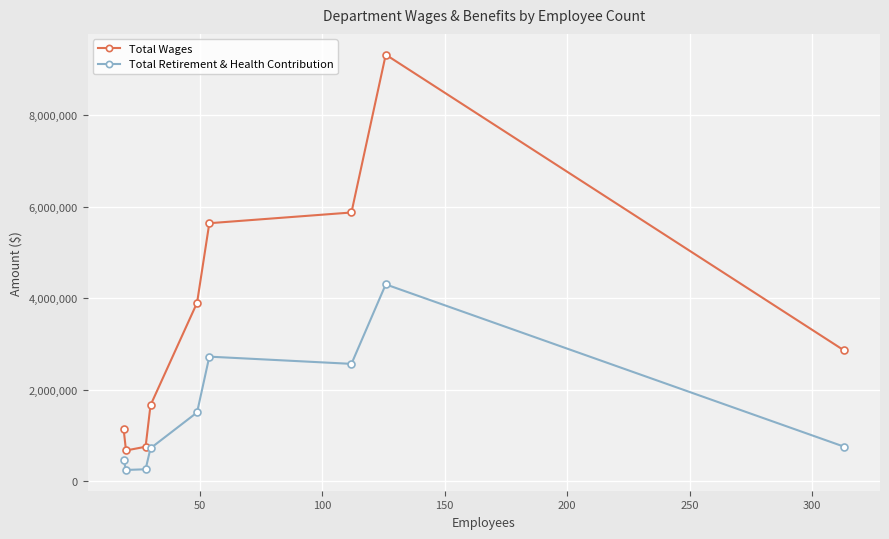

Does the chart display data point markers on the line(s)?

Yes